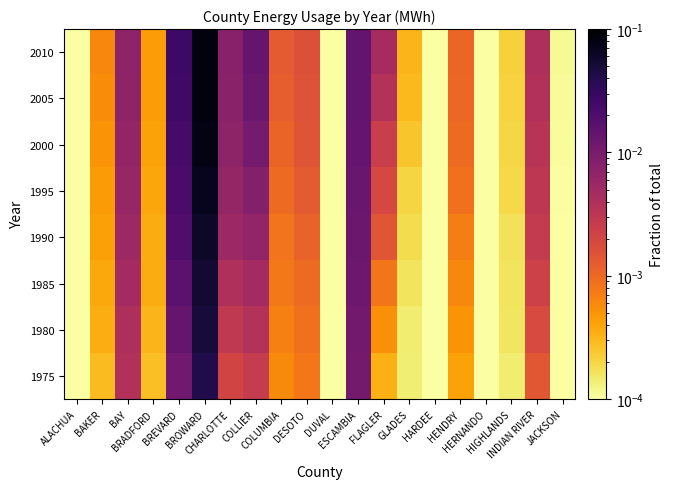

Reading right to left, transcribe all the data shown in this chart.

1975: JACKSON=0.0	INDIAN RIVER=0.0	HIGHLANDS=0.0	HERNANDO=0.0	HENDRY=0.0	HARDEE=0.0	GLADES=0.0	FLAGLER=0.0	ESCAMBIA=0.0	DUVAL=0.0	DESOTO=0.0	COLUMBIA=0.0	COLLIER=0.0	CHARLOTTE=0.0	BROWARD=0.0	BREVARD=0.0	BRADFORD=0.0	BAY=0.0	BAKER=0.0	ALACHUA=0.0
1980: JACKSON=0.0	INDIAN RIVER=0.0	HIGHLANDS=0.0	HERNANDO=0.0	HENDRY=0.0	HARDEE=0.0	GLADES=0.0	FLAGLER=0.0	ESCAMBIA=0.0	DUVAL=0.0	DESOTO=0.0	COLUMBIA=0.0	COLLIER=0.0	CHARLOTTE=0.0	BROWARD=0.0	BREVARD=0.0	BRADFORD=0.0	BAY=0.0	BAKER=0.0	ALACHUA=0.0
1985: JACKSON=0.0	INDIAN RIVER=0.0	HIGHLANDS=0.0	HERNANDO=0.0	HENDRY=0.0	HARDEE=0.0	GLADES=0.0	FLAGLER=0.0	ESCAMBIA=0.0	DUVAL=0.0	DESOTO=0.0	COLUMBIA=0.0	COLLIER=0.0	CHARLOTTE=0.0	BROWARD=0.1	BREVARD=0.0	BRADFORD=0.0	BAY=0.0	BAKER=0.0	ALACHUA=0.0
1990: JACKSON=0.0	INDIAN RIVER=0.0	HIGHLANDS=0.0	HERNANDO=0.0	HENDRY=0.0	HARDEE=0.0	GLADES=0.0	FLAGLER=0.0	ESCAMBIA=0.0	DUVAL=0.0	DESOTO=0.0	COLUMBIA=0.0	COLLIER=0.0	CHARLOTTE=0.0	BROWARD=0.1	BREVARD=0.0	BRADFORD=0.0	BAY=0.0	BAKER=0.0	ALACHUA=0.0
1995: JACKSON=0.0	INDIAN RIVER=0.0	HIGHLANDS=0.0	HERNANDO=0.0	HENDRY=0.0	HARDEE=0.0	GLADES=0.0	FLAGLER=0.0	ESCAMBIA=0.0	DUVAL=0.0	DESOTO=0.0	COLUMBIA=0.0	COLLIER=0.0	CHARLOTTE=0.0	BROWARD=0.1	BREVARD=0.0	BRADFORD=0.0	BAY=0.0	BAKER=0.0	ALACHUA=0.0
2000: JACKSON=0.0	INDIAN RIVER=0.0	HIGHLANDS=0.0	HERNANDO=0.0	HENDRY=0.0	HARDEE=0.0	GLADES=0.0	FLAGLER=0.0	ESCAMBIA=0.0	DUVAL=0.0	DESOTO=0.0	COLUMBIA=0.0	COLLIER=0.0	CHARLOTTE=0.0	BROWARD=0.1	BREVARD=0.0	BRADFORD=0.0	BAY=0.0	BAKER=0.0	ALACHUA=0.0
2005: JACKSON=0.0	INDIAN RIVER=0.0	HIGHLANDS=0.0	HERNANDO=0.0	HENDRY=0.0	HARDEE=0.0	GLADES=0.0	FLAGLER=0.0	ESCAMBIA=0.0	DUVAL=0.0	DESOTO=0.0	COLUMBIA=0.0	COLLIER=0.0	CHARLOTTE=0.0	BROWARD=0.1	BREVARD=0.0	BRADFORD=0.0	BAY=0.0	BAKER=0.0	ALACHUA=0.0
2010: JACKSON=0.0	INDIAN RIVER=0.0	HIGHLANDS=0.0	HERNANDO=0.0	HENDRY=0.0	HARDEE=0.0	GLADES=0.0	FLAGLER=0.0	ESCAMBIA=0.0	DUVAL=0.0	DESOTO=0.0	COLUMBIA=0.0	COLLIER=0.0	CHARLOTTE=0.0	BROWARD=0.1	BREVARD=0.0	BRADFORD=0.0	BAY=0.0	BAKER=0.0	ALACHUA=0.0